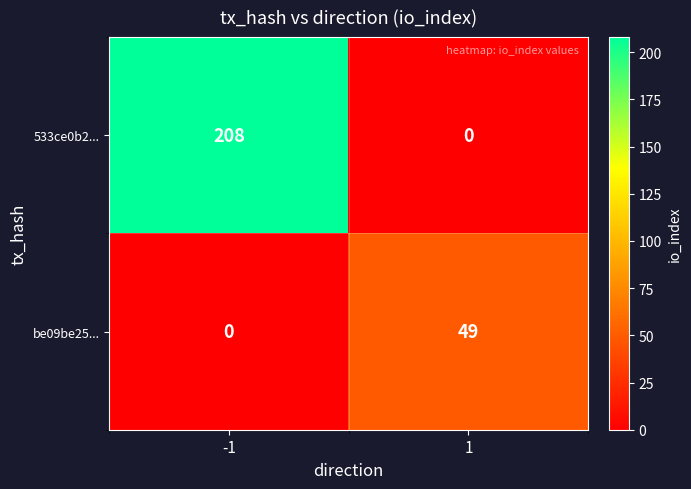

Reading left to right, list all the values displayed in this chart.

533ce0b2...: -1=208	1=0
be09be25...: -1=0	1=49